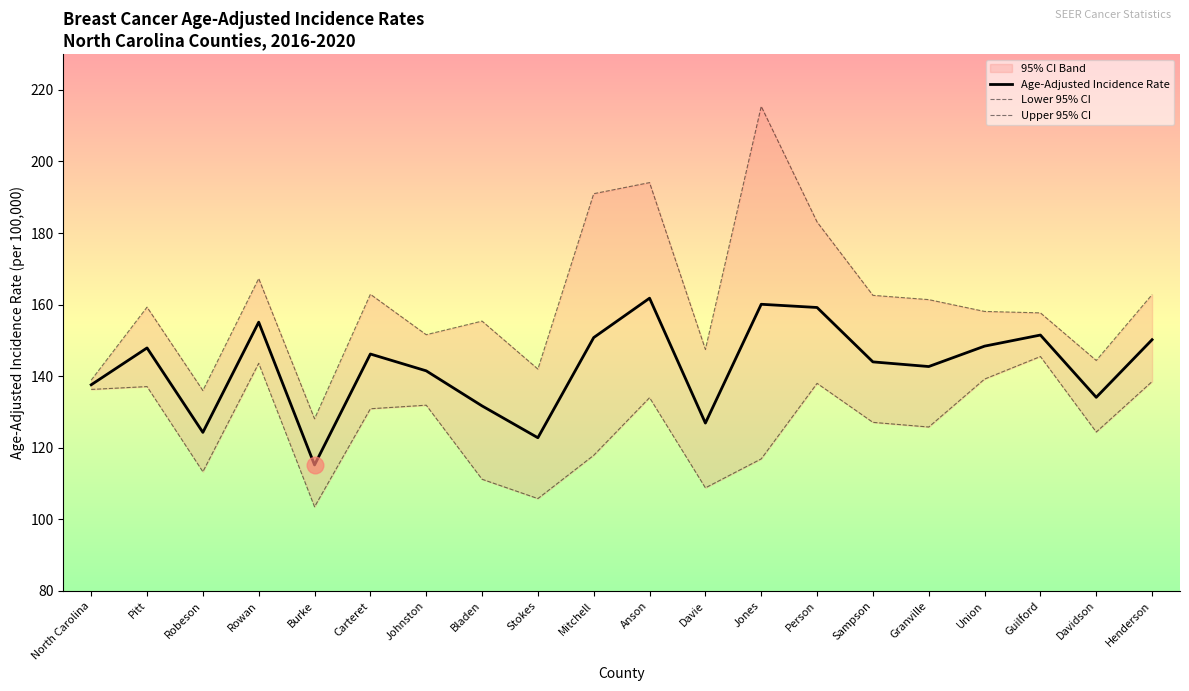

How many interior local peaks does the Age-Adjusted Incidence Rate series have?

6